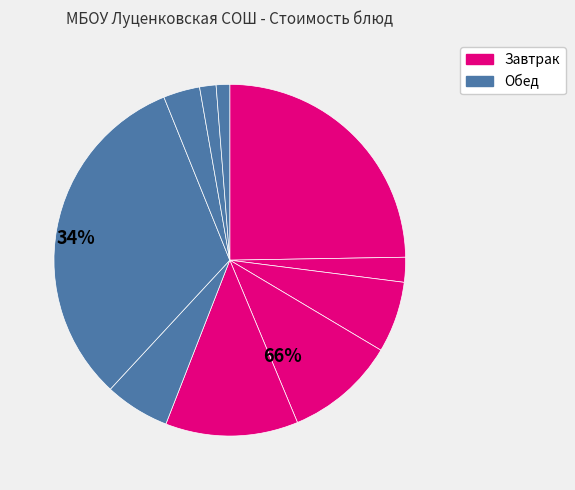

How many segments does this pie chart have?

10